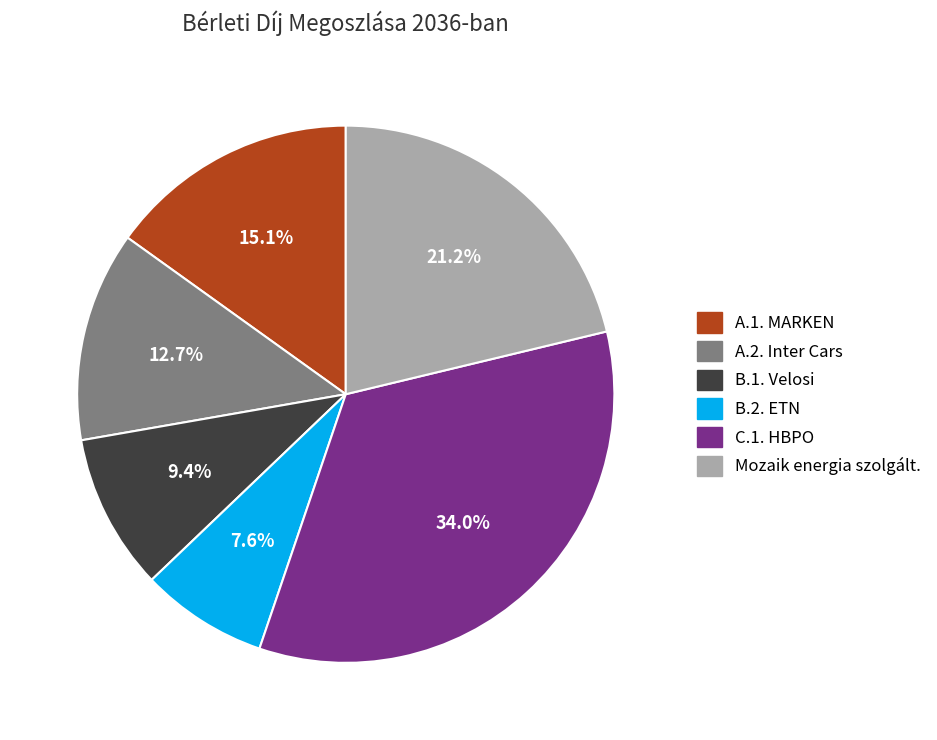

What percentage is the Mozaik energia szolgált. slice, to the nearest percent?

21%